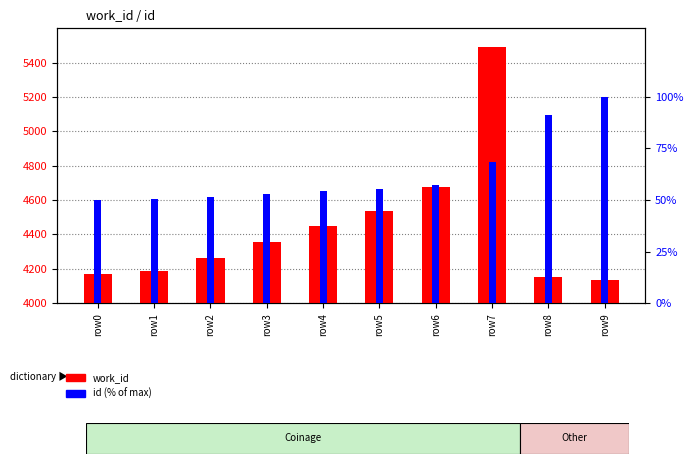

How many groups of bars are there?

10